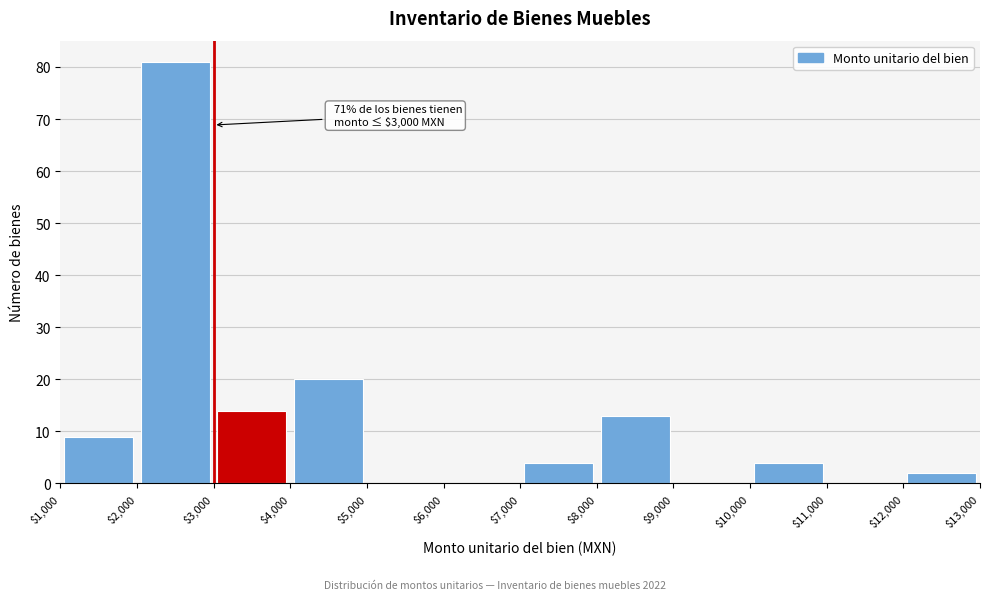

Which range on the x-axis has the tallest bar?

$2,000 to $3,000